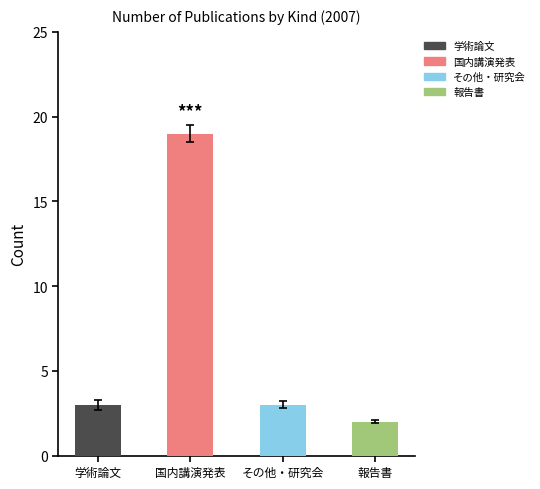

Approximately how many times larger is the value at その他・研究会 compared to 報告書?

1.5